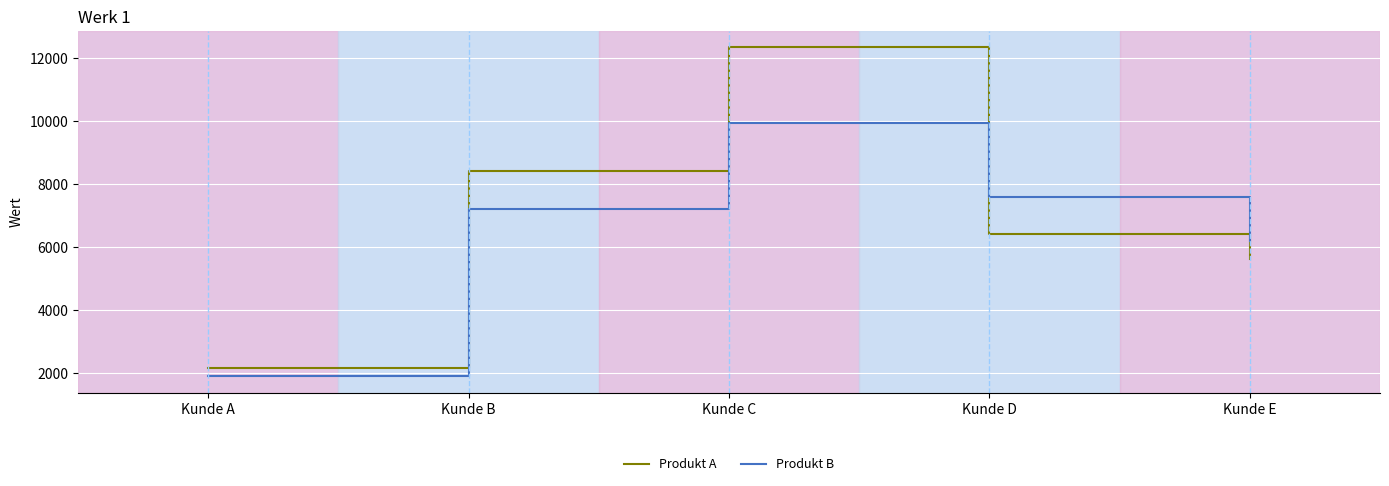

At which category is the sum across all series the highest?

Kunde C